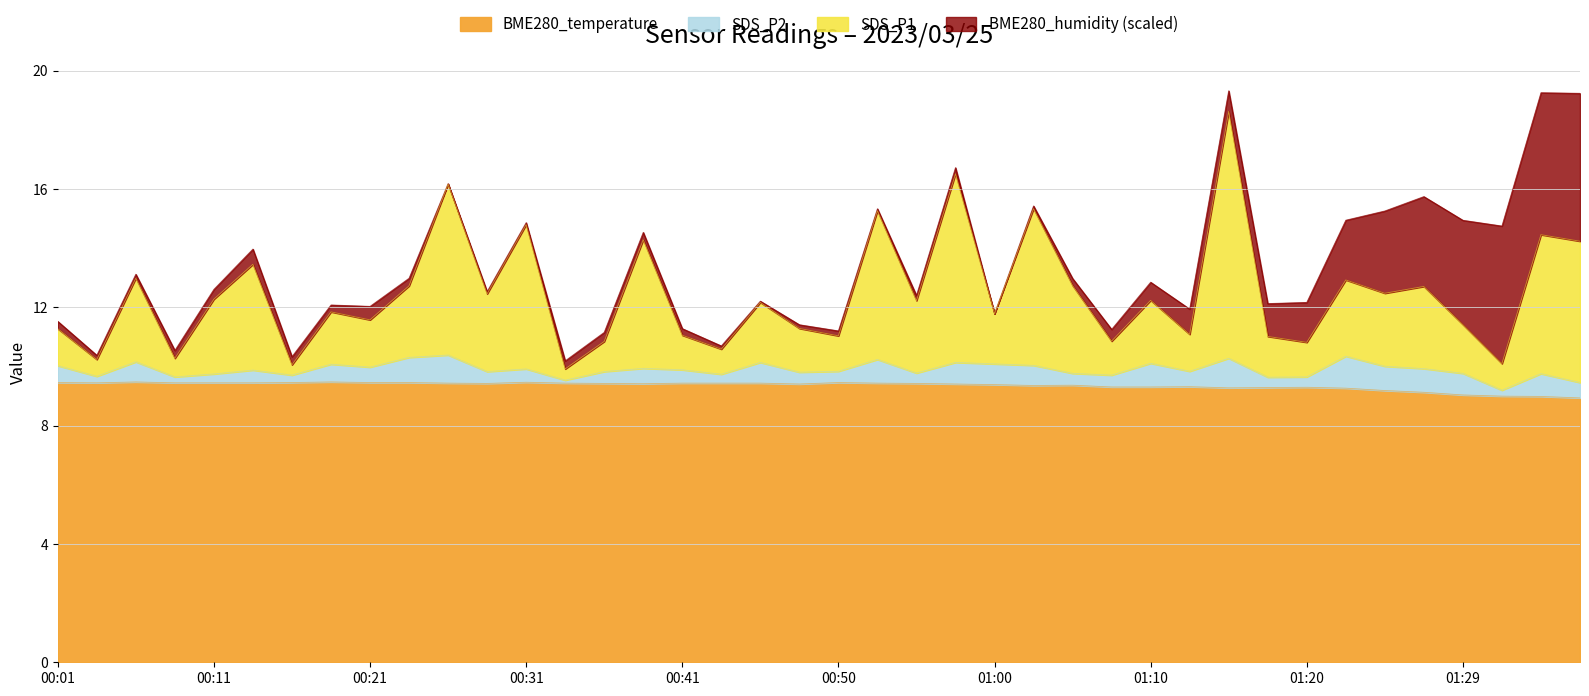

The value of BME280_temperature at 01:00 is 4.4. True or false?

False